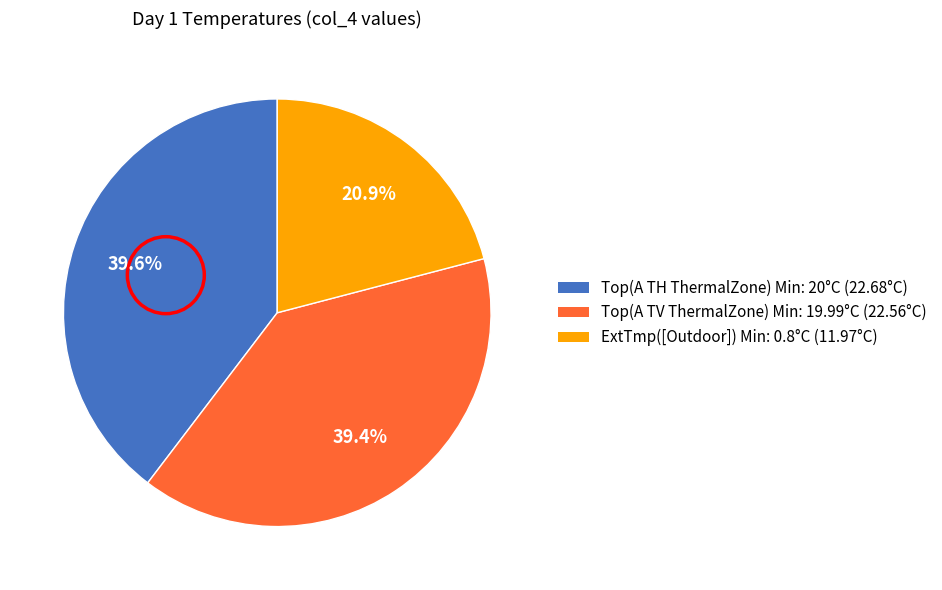

To the nearest percent, what is the difference between the largest and smallest slice percentages?

19%